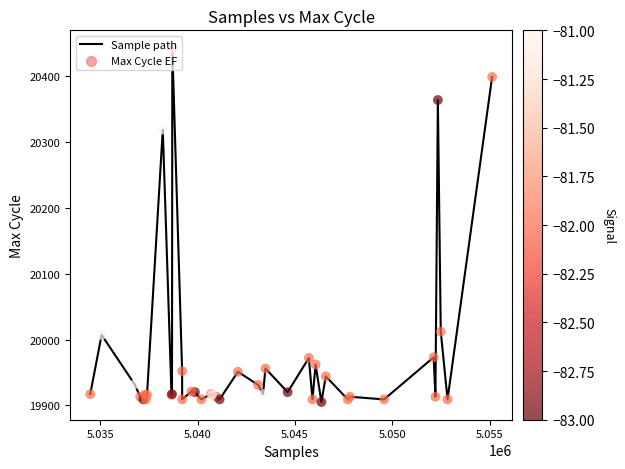

What is the greatest value displayed?

20443